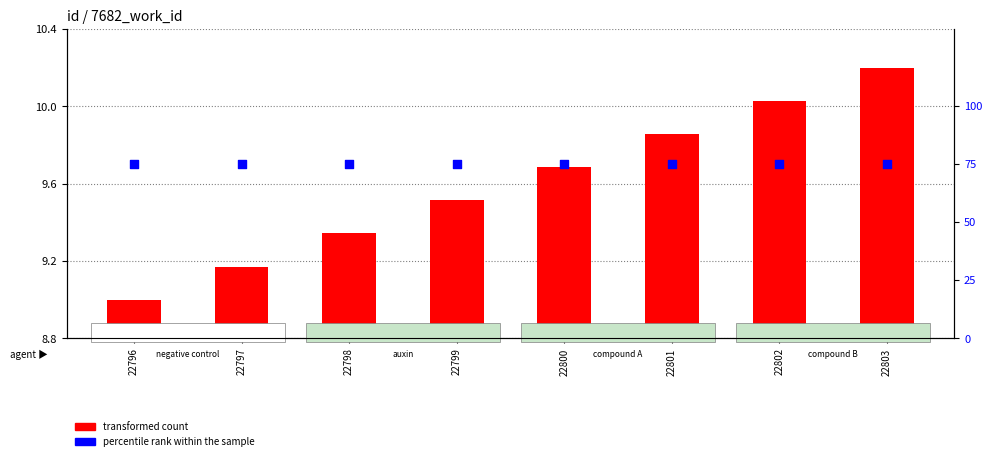

At which category is the sum across all series the highest?

22803